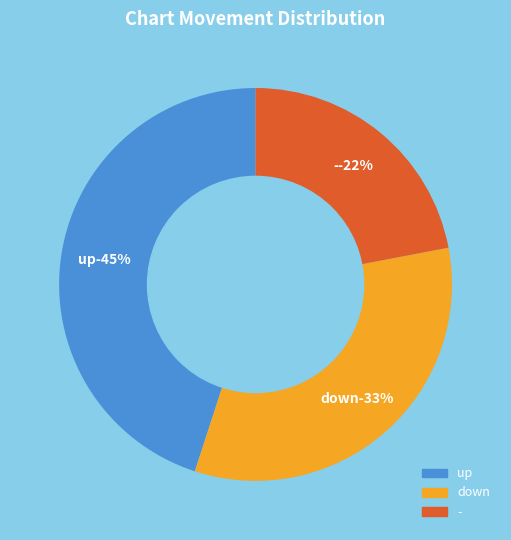

The up slice represents 36% of the pie. True or false?

False